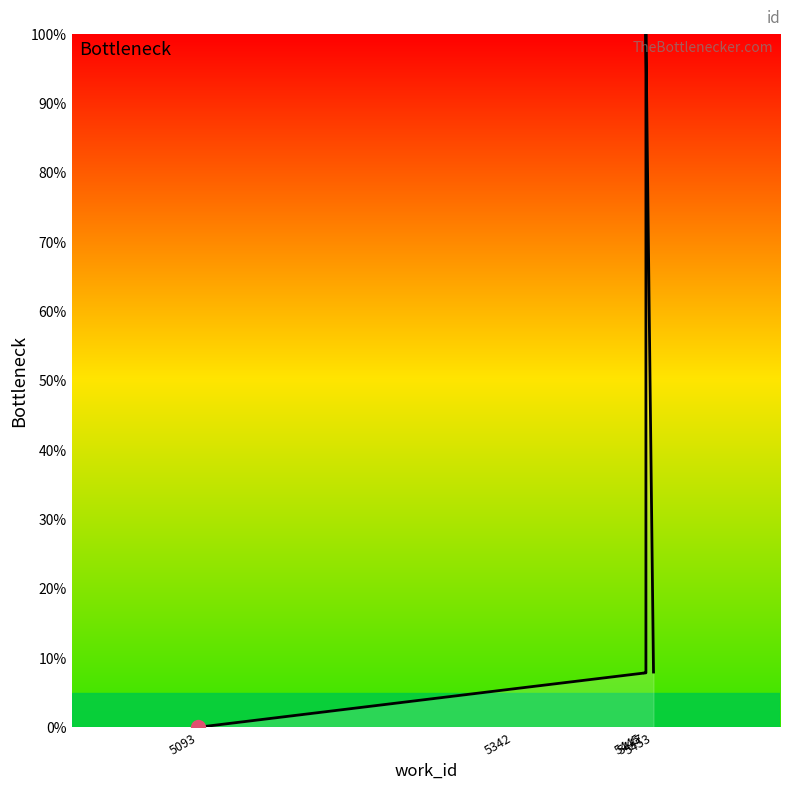

What is the difference between the maximum and minimum values?

100.0